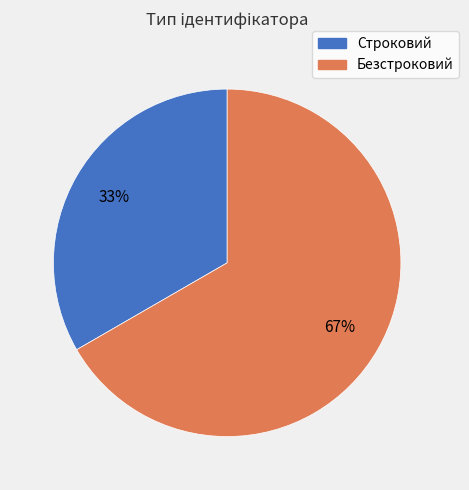

What is the smallest slice in the pie chart?

Строковий